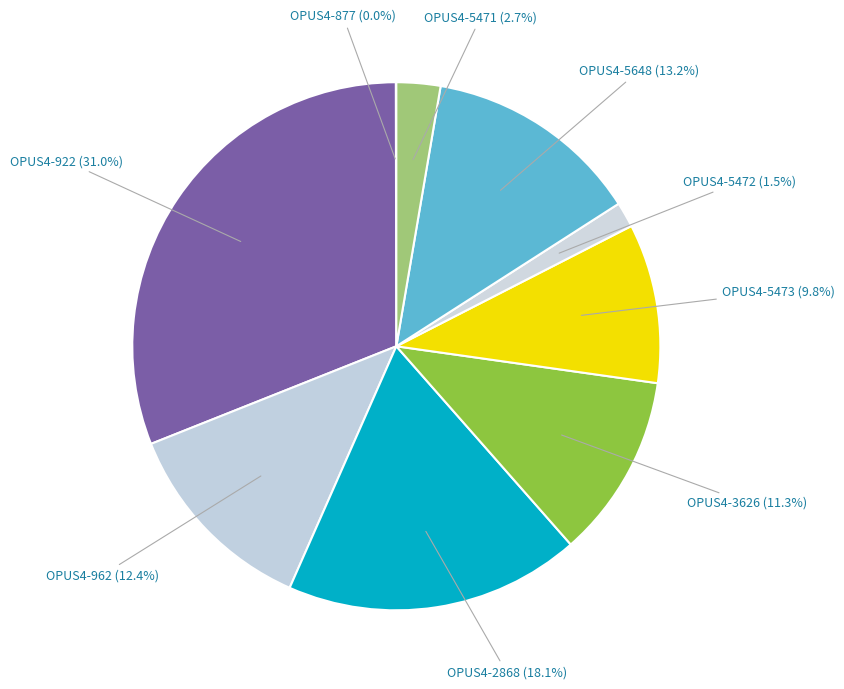

To the nearest percent, what percentage of the pie is OPUS4-922?

31%